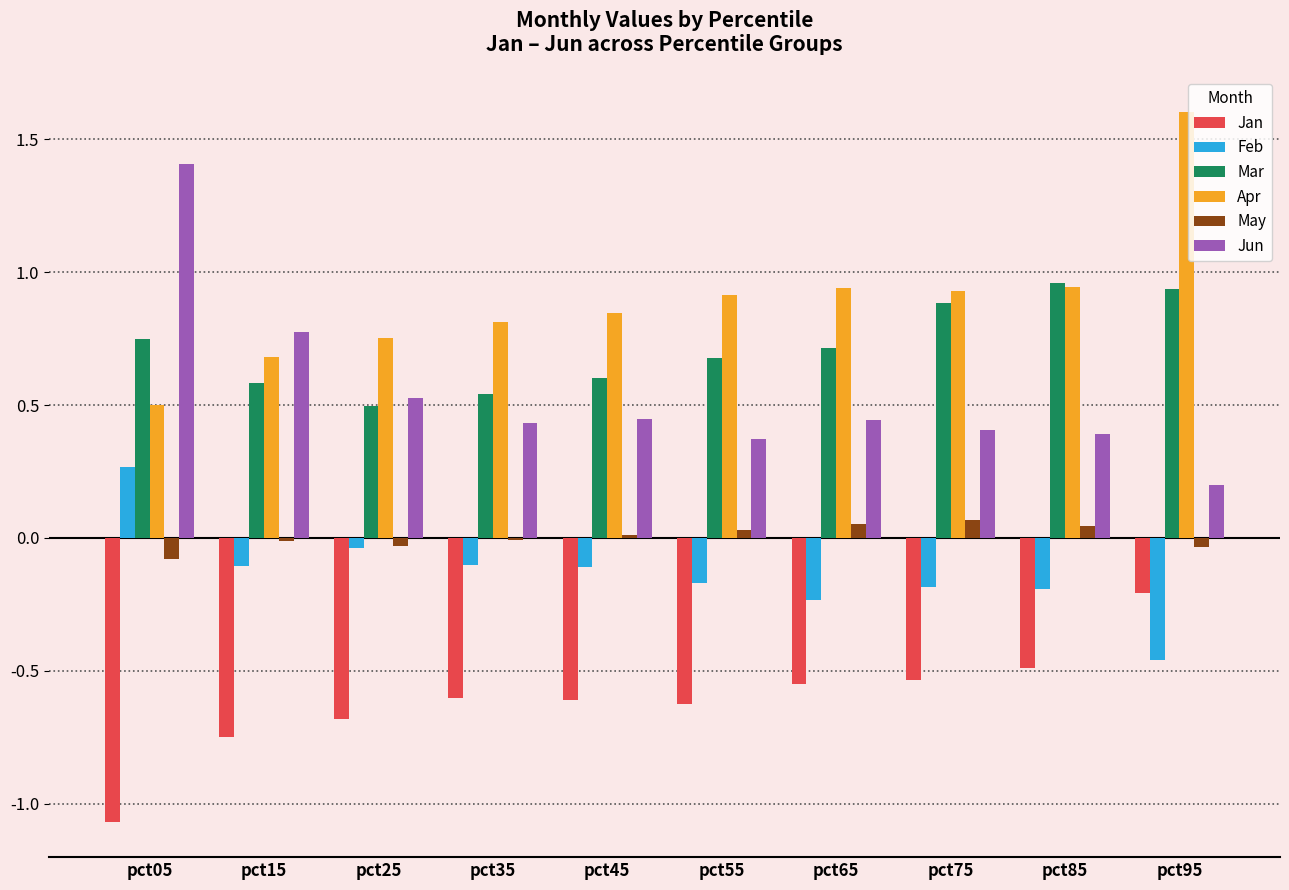

What are all the series names shown in the legend?

Jan, Feb, Mar, Apr, May, Jun